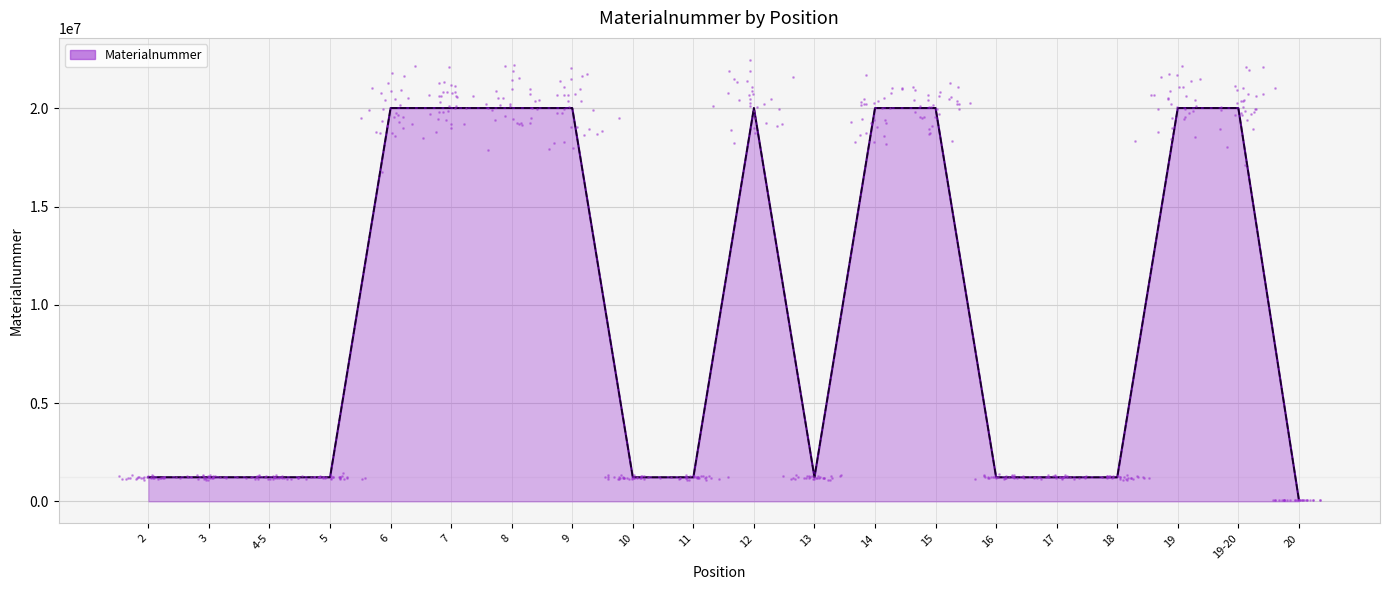

Which has a higher value, 6 or 5?

6